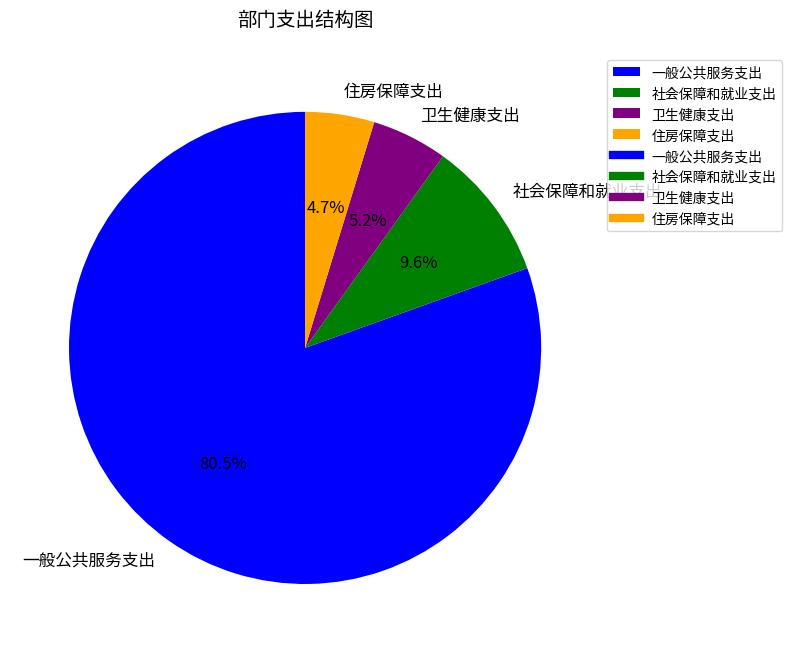

How much of the chart is everything except 卫生健康支出?

94.8%